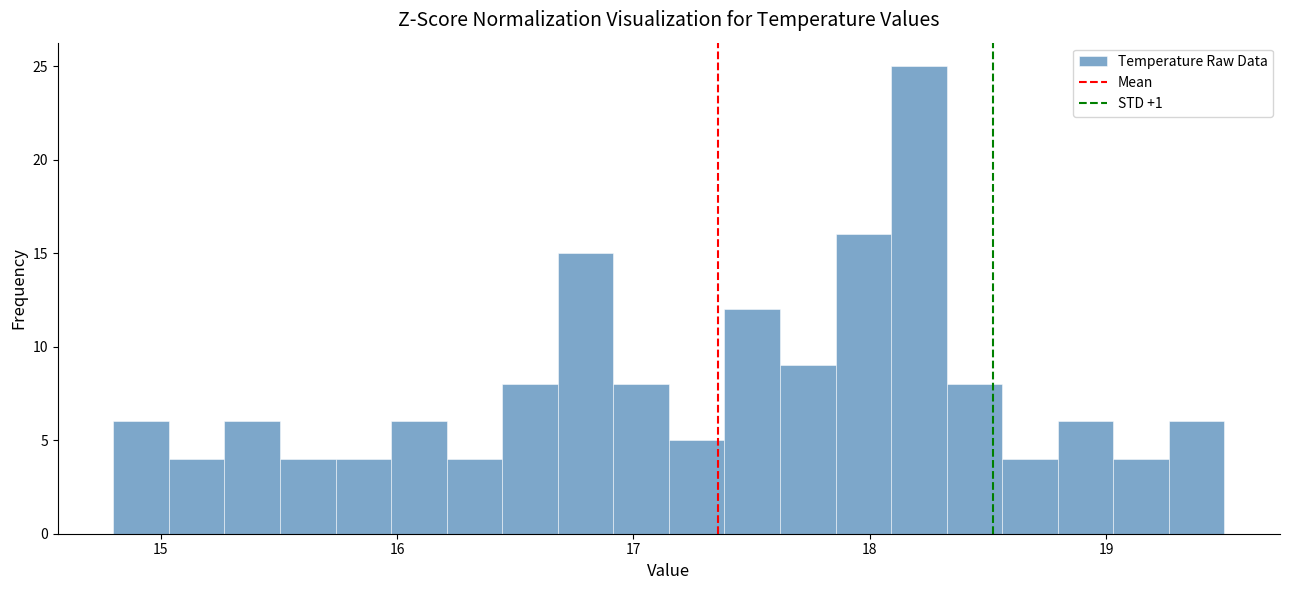

Around what value on the x-axis is the tallest bar? Give the approximate position of its centre, as read against the axis.

18.2